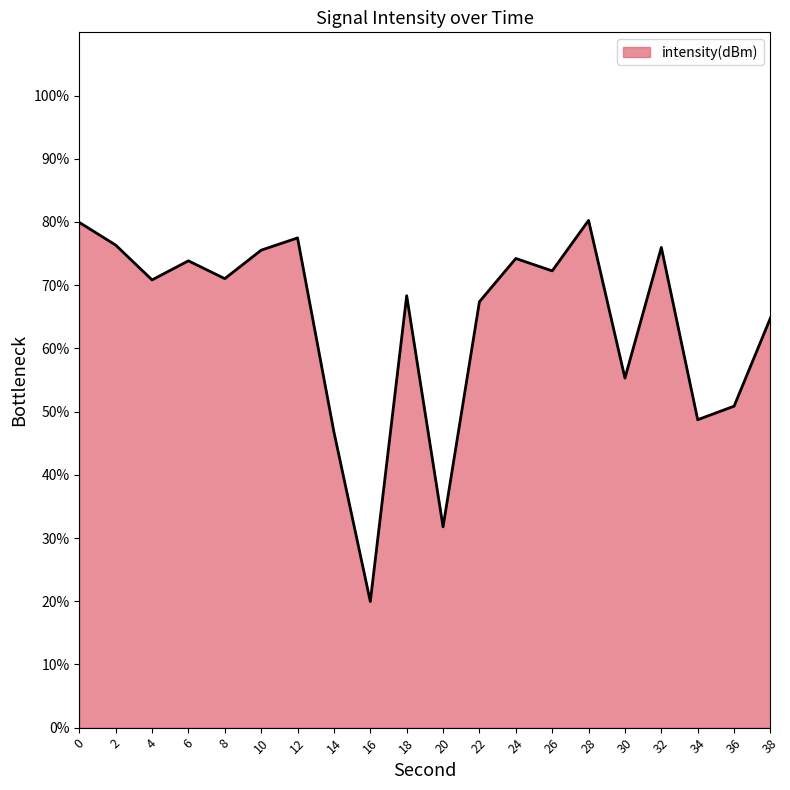

What is the approximate value at 28?

80.2